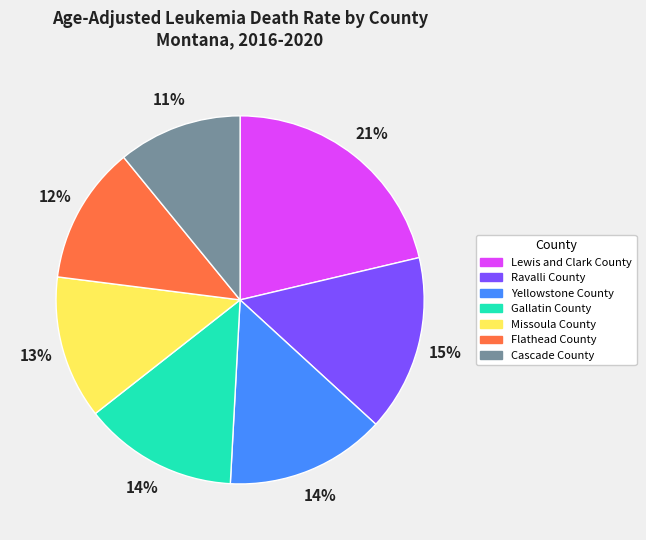

What percentage is the Yellowstone County slice, to the nearest percent?

14%